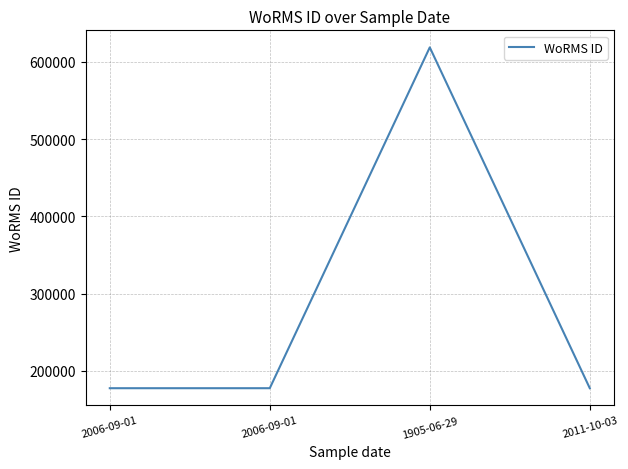

Between 2011-10-03 and 2006-09-01, which is larger?

2011-10-03